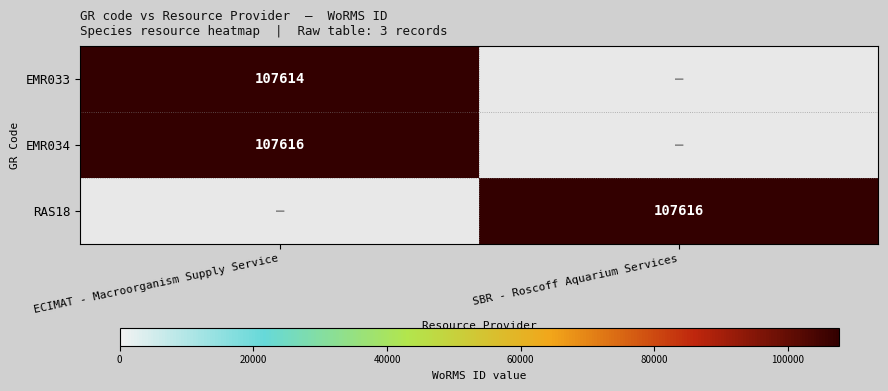

True or false: EMR033 has a value of 59599.8 at ECIMAT - Macroorganism Supply Service.

False